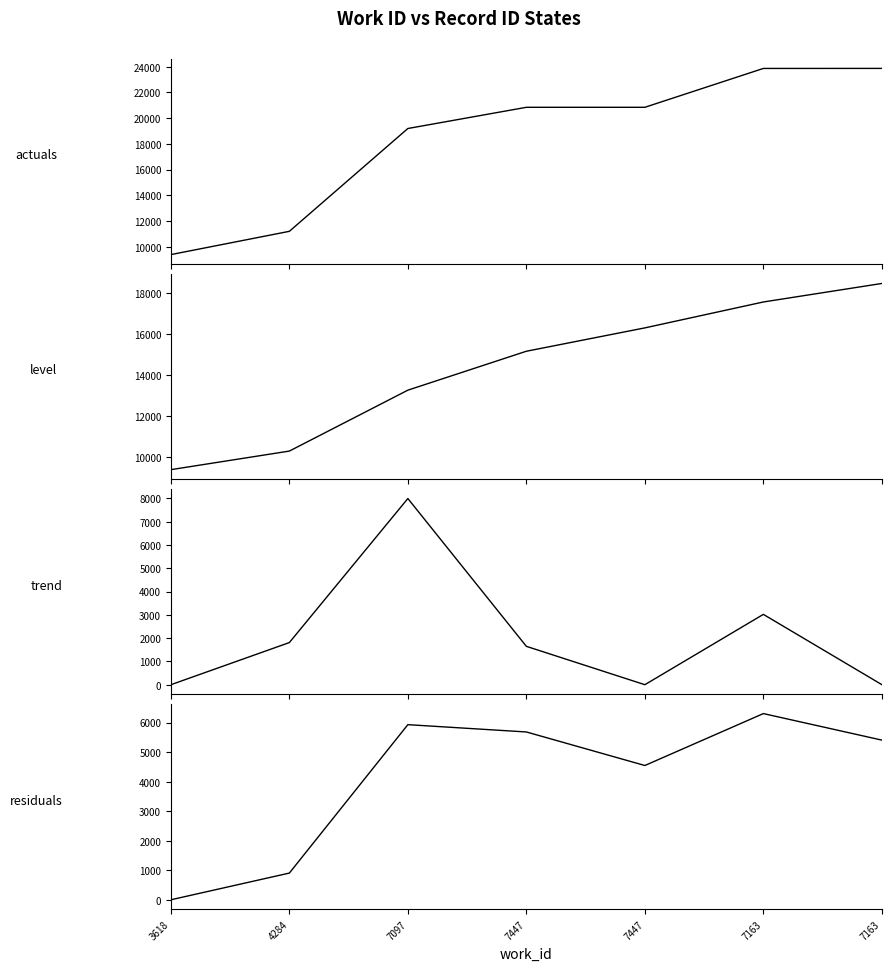

At which category does residuals reach its first local valley?

7447